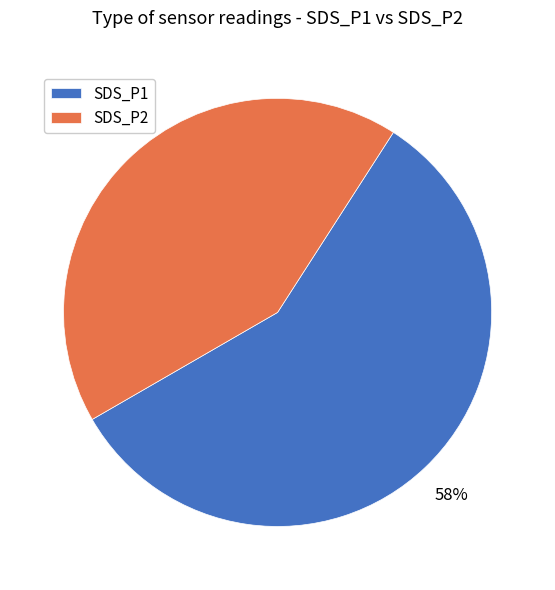

To the nearest percent, what portion does SDS_P2 represent?

43%